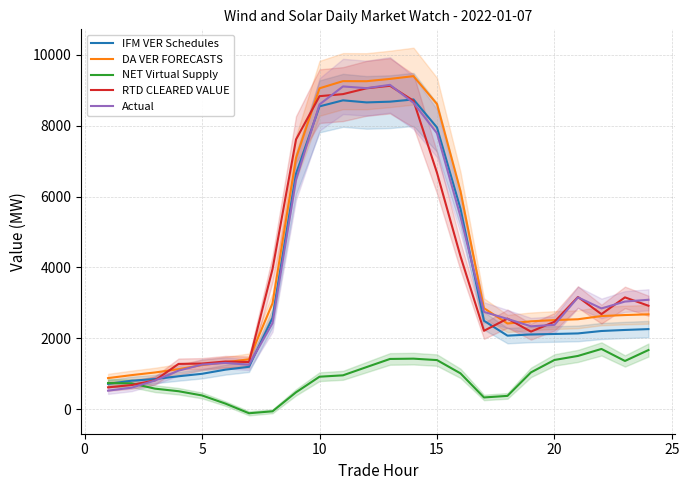

How many values in the DA VER FORECASTS series are below 2658?

12